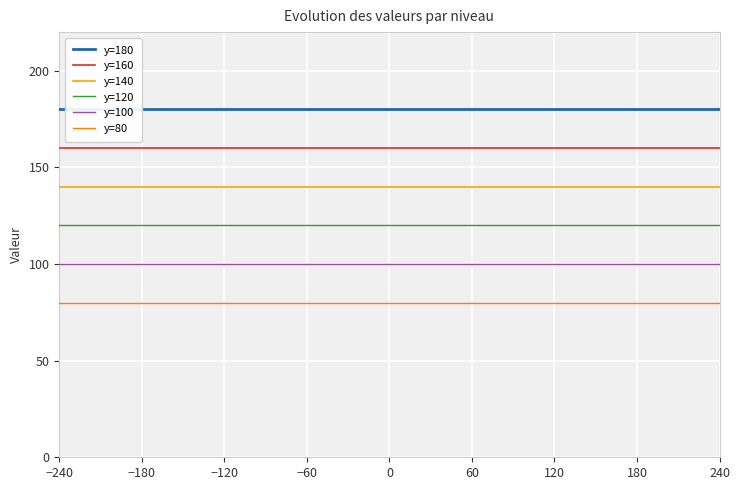

True or false: y=120 and y=160 cross at least once.

False